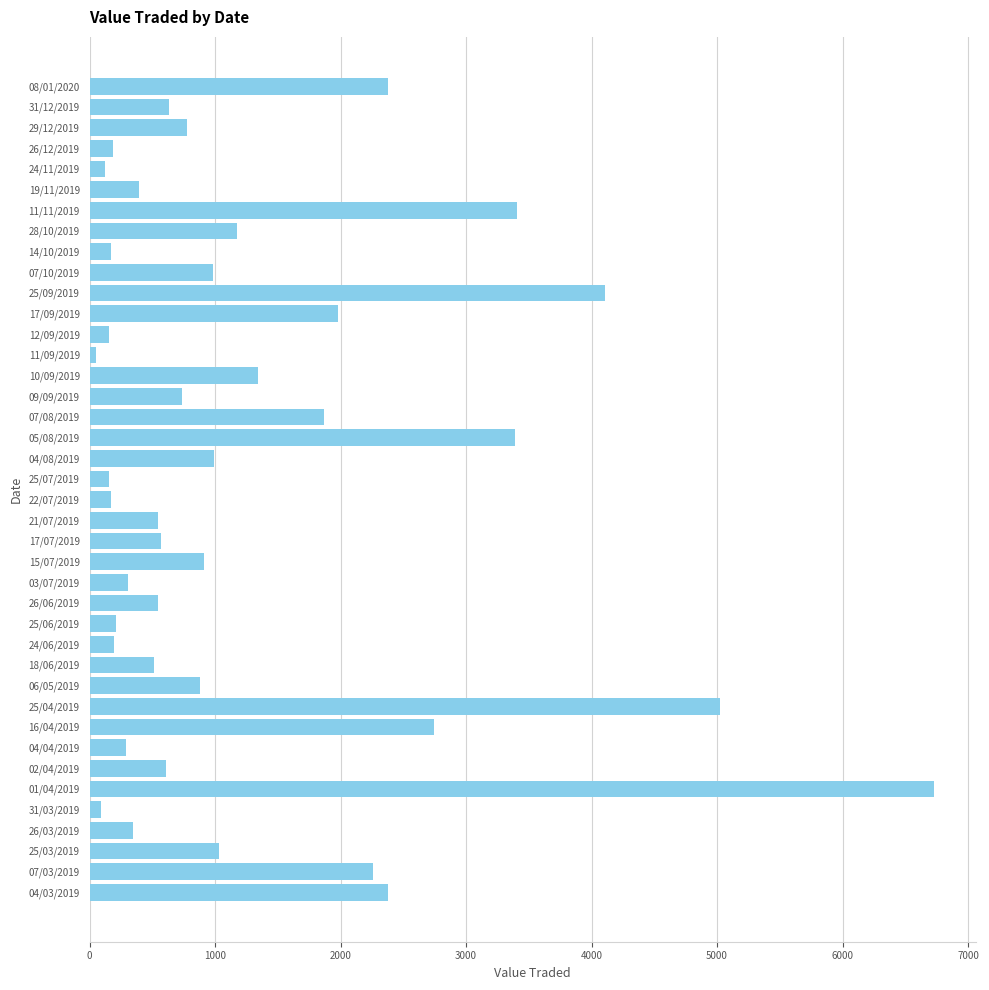

How many categories are shown in the chart?

40